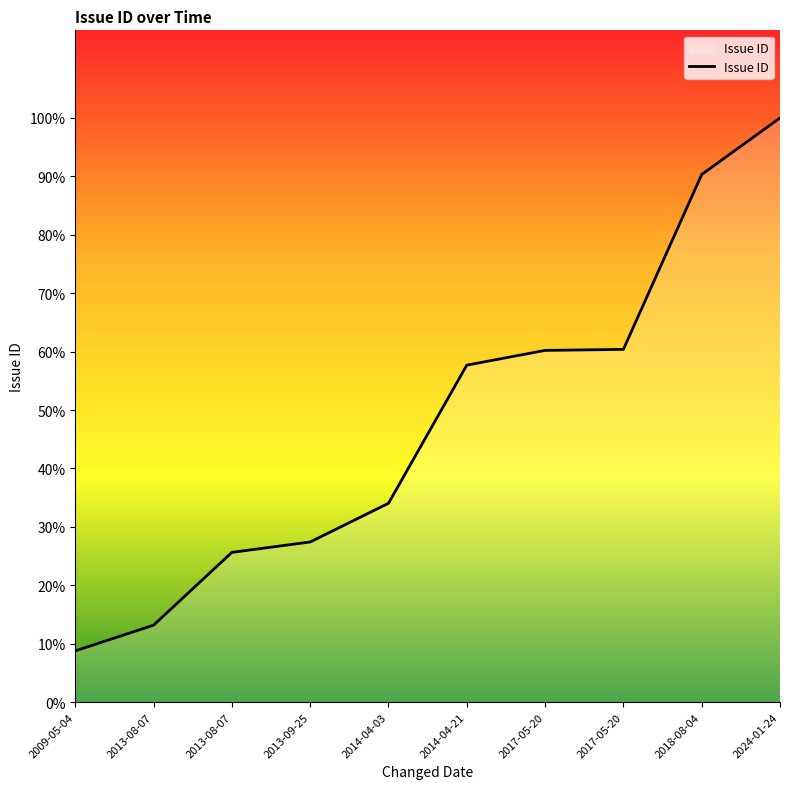

True or false: the data has more than 1 interior local peaks.

False